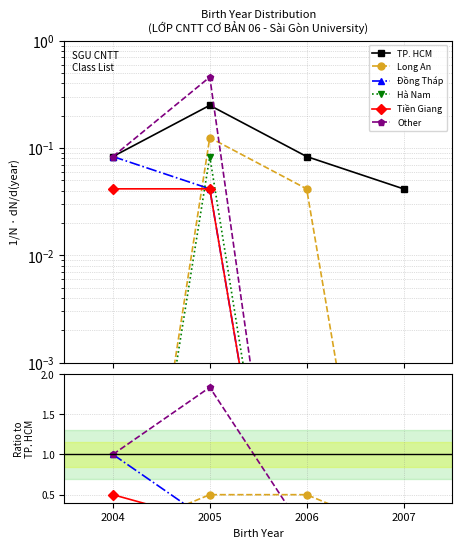

At how many categories does at least one series exceed 1?

1